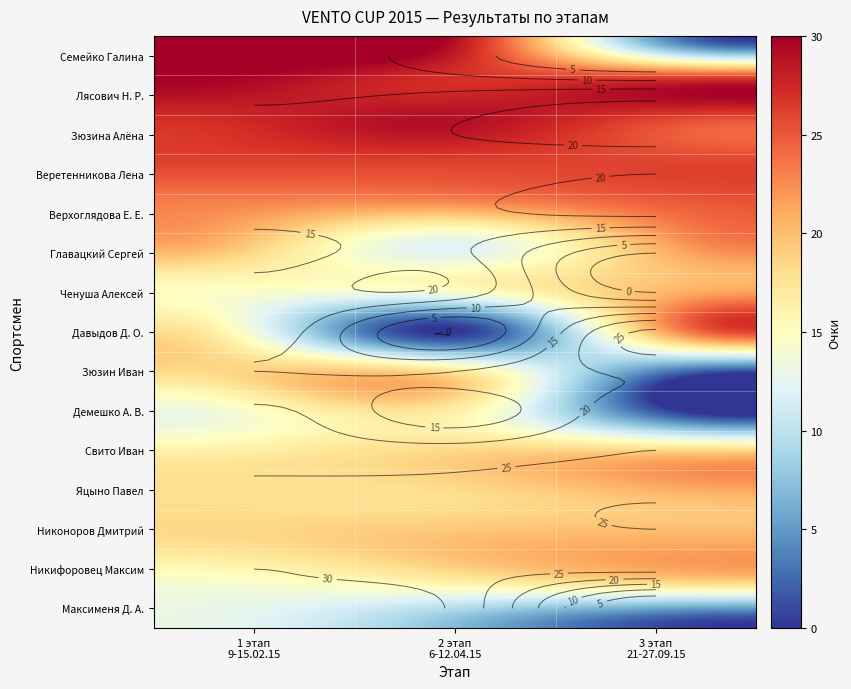

Where is Максименя Д. А. nearest to the value 15?

2 этап
6-12.04.15